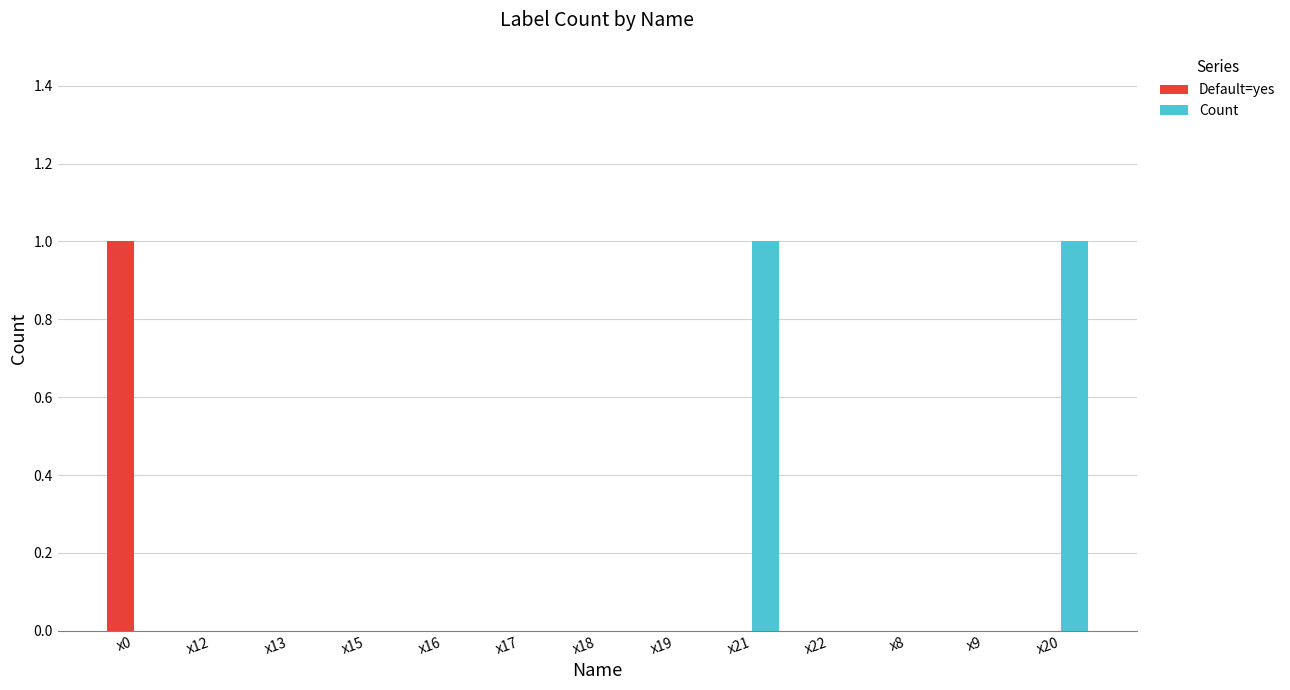

Which series has the largest total across all categories?

Count